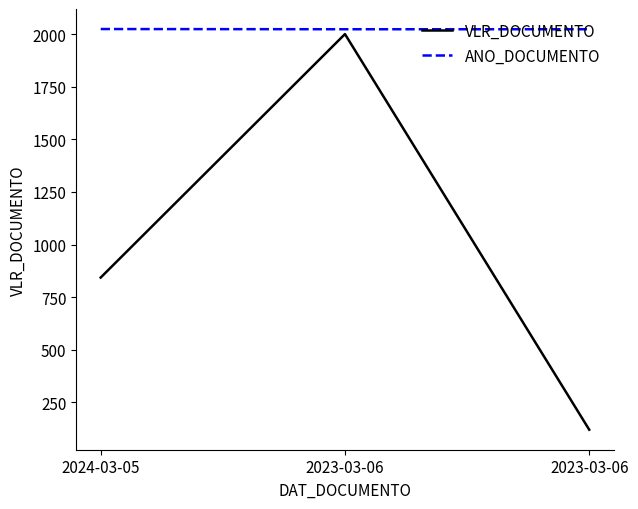

True or false: ANO_DOCUMENTO has a value of 1223.5 at 2023-03-06.

False